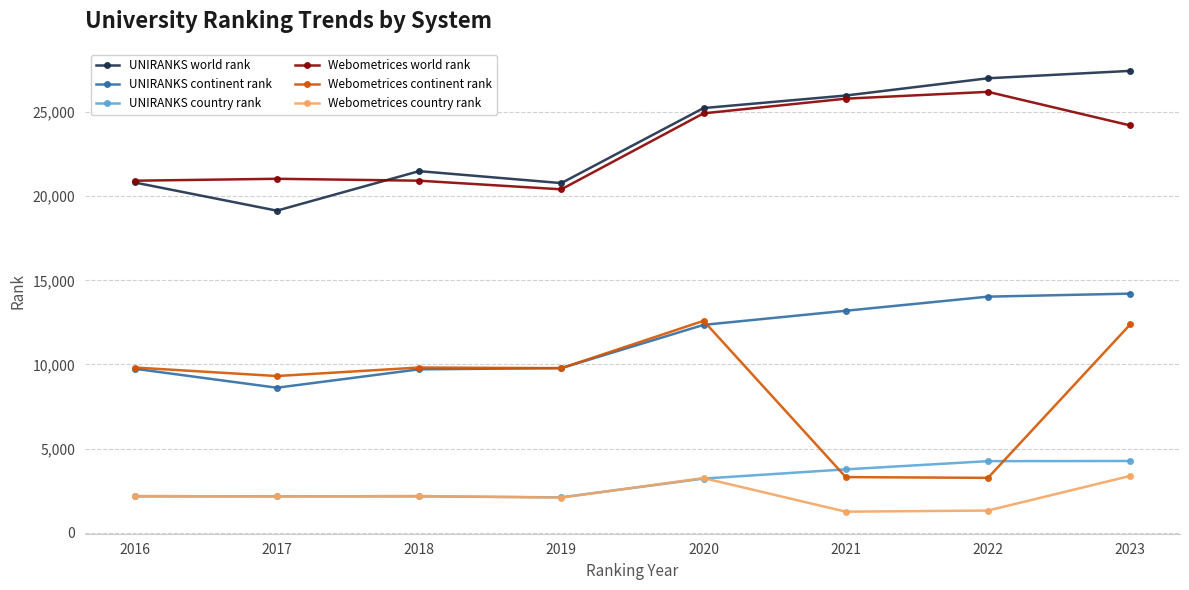

The UNIRANKS world rank series shows 5961 at 2018. True or false?

False